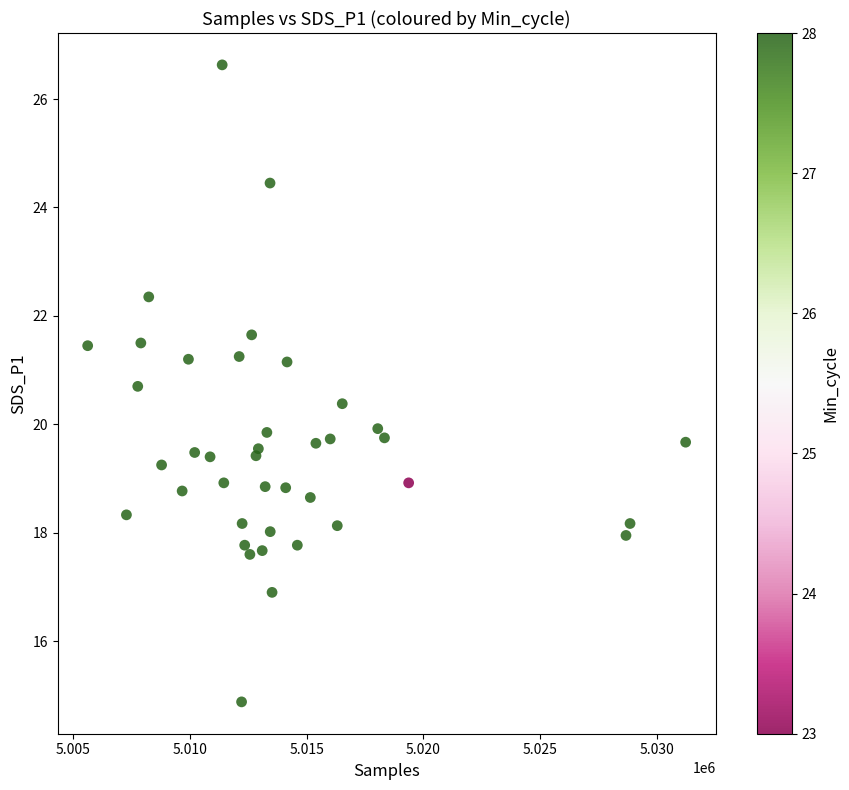

What is the range of X values (max minus min)?

25614.0